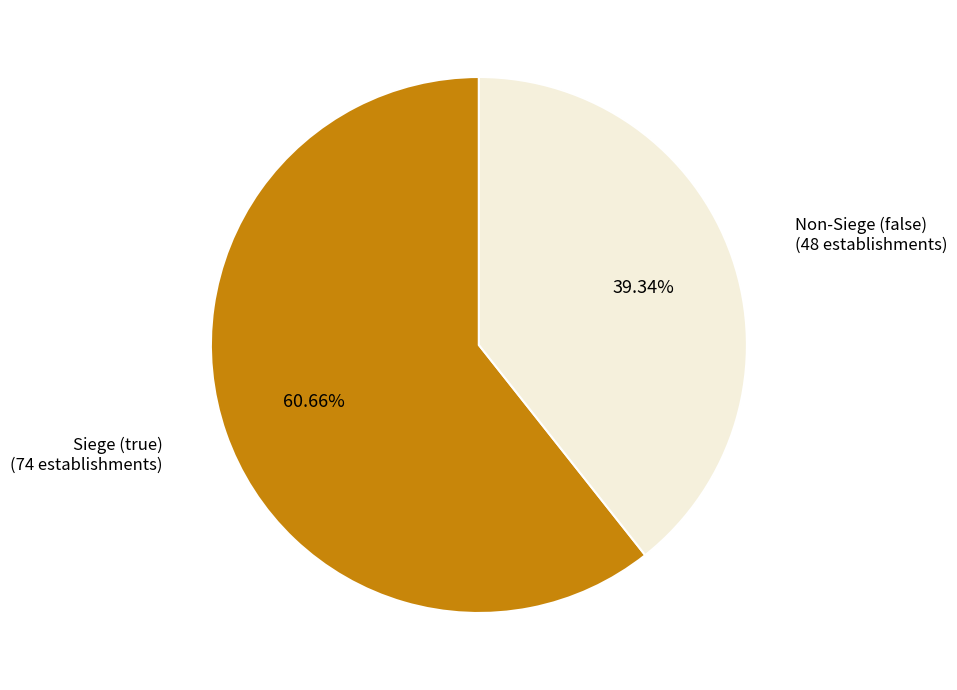

Is there a majority slice in this chart?

Yes